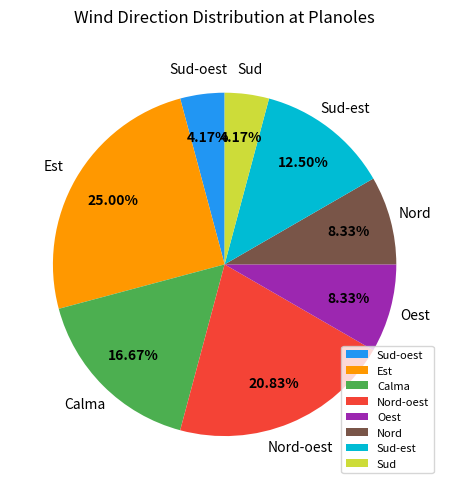

Do Sud-oest and Calma together represent more than half of the pie?

No